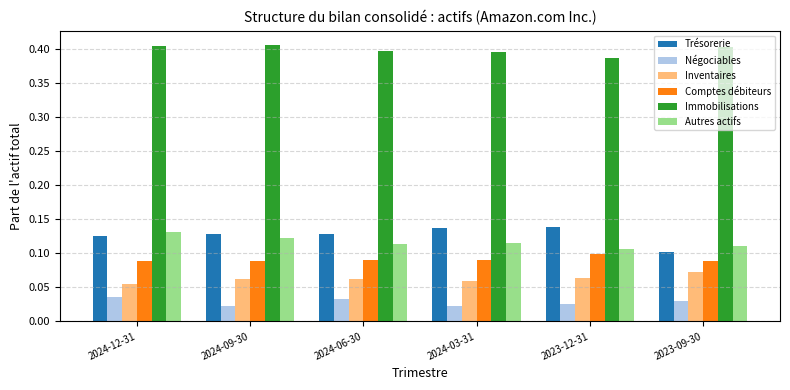

What is the total value across all series at 2024-12-31?

0.8